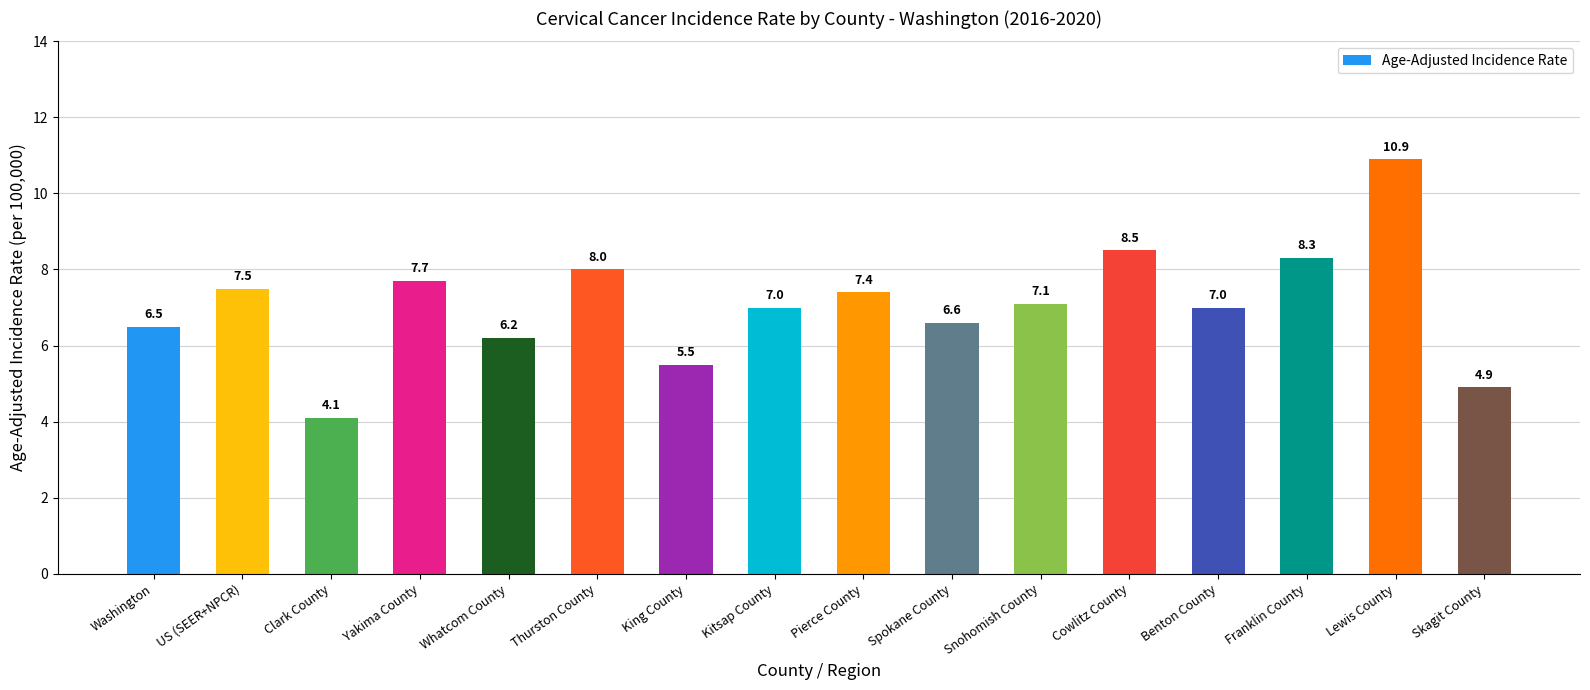

True or false: the data shows 11.7 at Snohomish County.

False